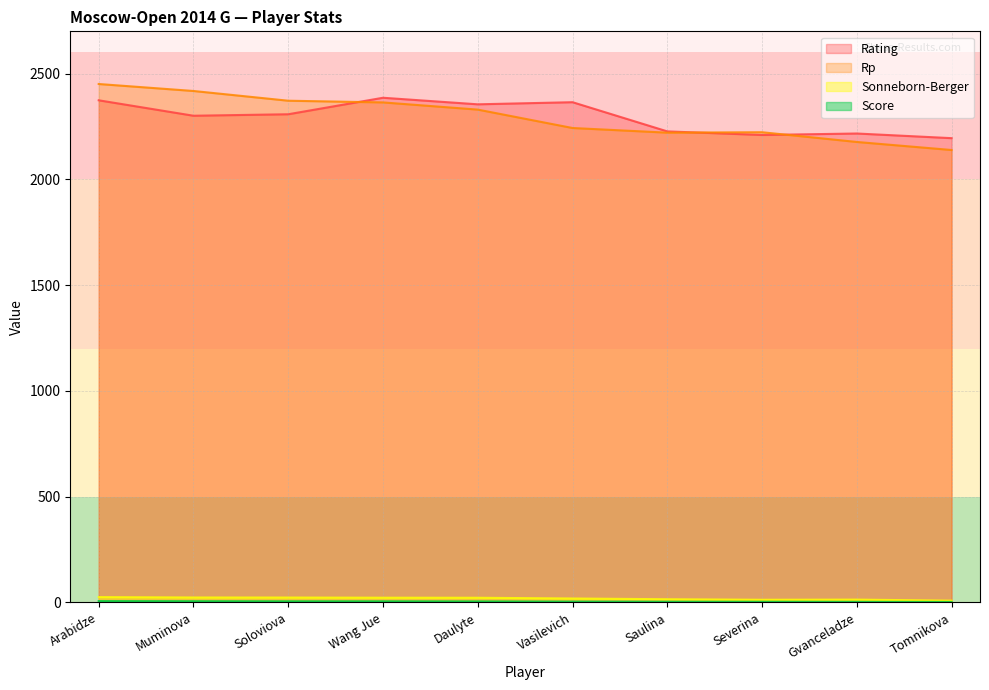

What is the label of the 6th point from the right?

Daulyte